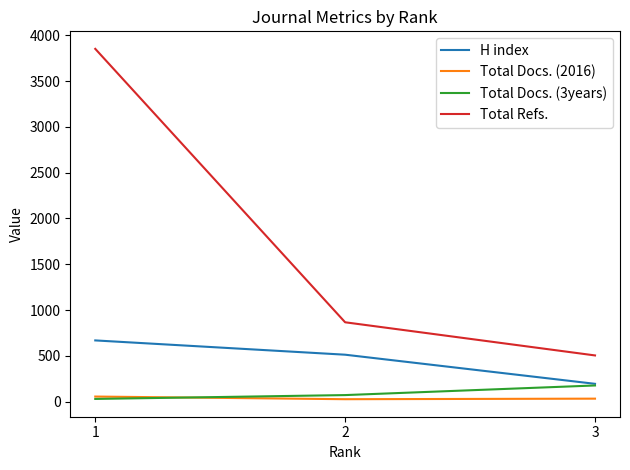

Reading right to left, list all the values displayed in this chart.

H index: 1=668	2=512	3=194
Total Docs. (2016): 1=55	2=26	3=32
Total Docs. (3years): 1=29	2=71	3=176
Total Refs.: 1=3852	2=866	3=504